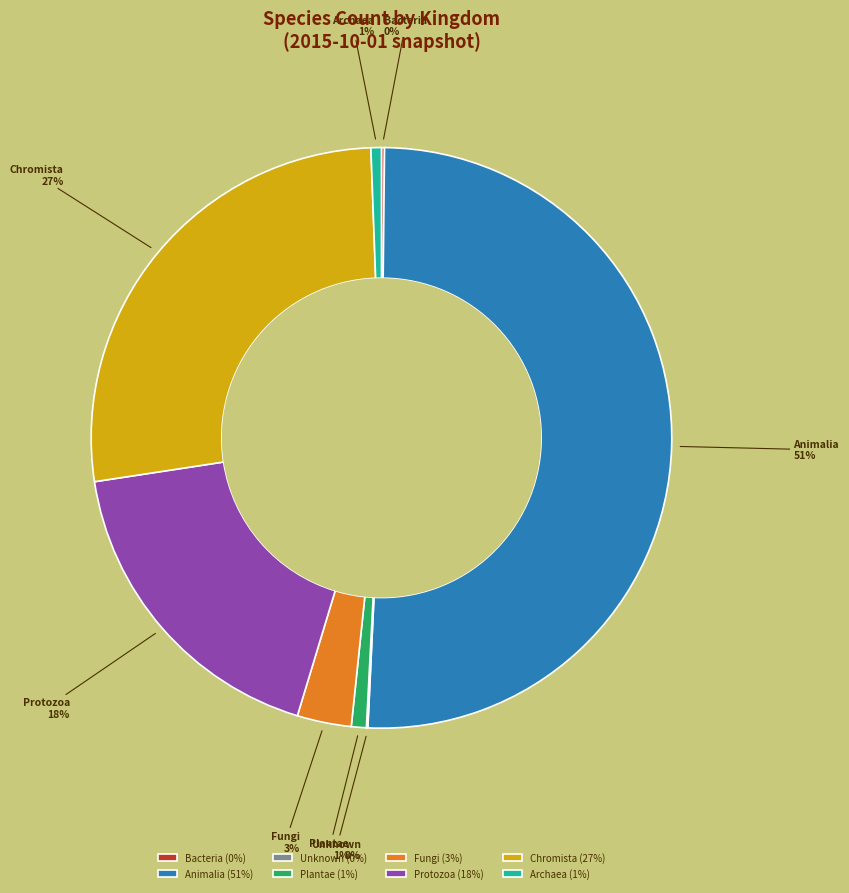

Combined, do Protozoa and Chromista account for over 50%?

No